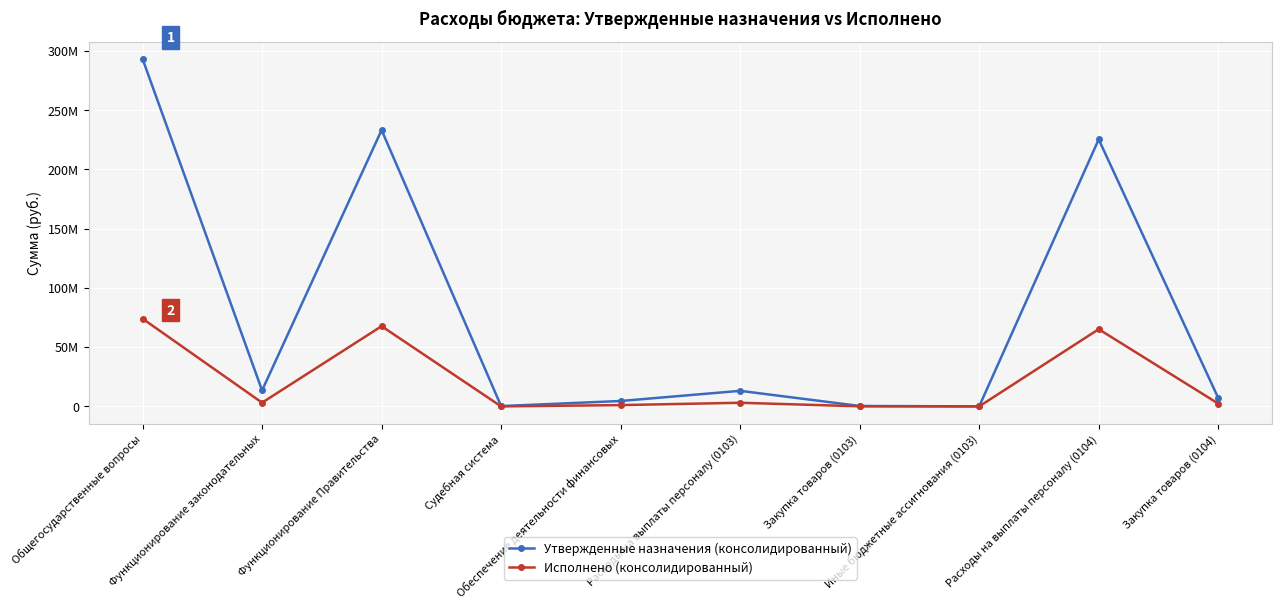

True or false: Исполнено (консолидированный) and Утвержденные назначения (консолидированный) intersect in this chart.

False